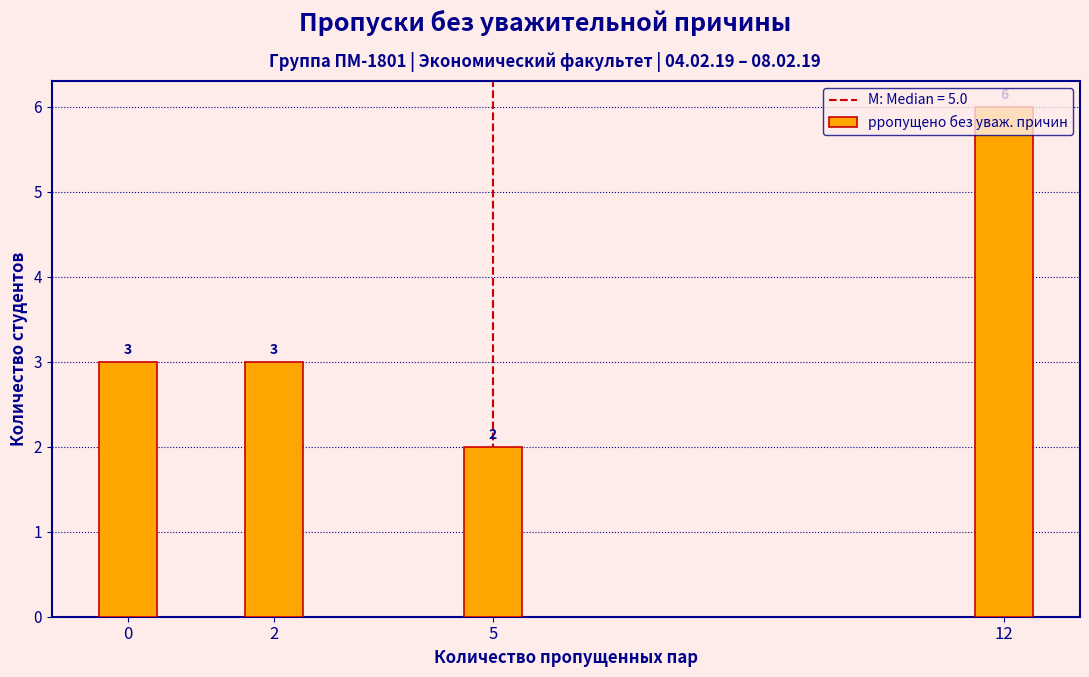

At which category does the chart reach its peak across all series?

12